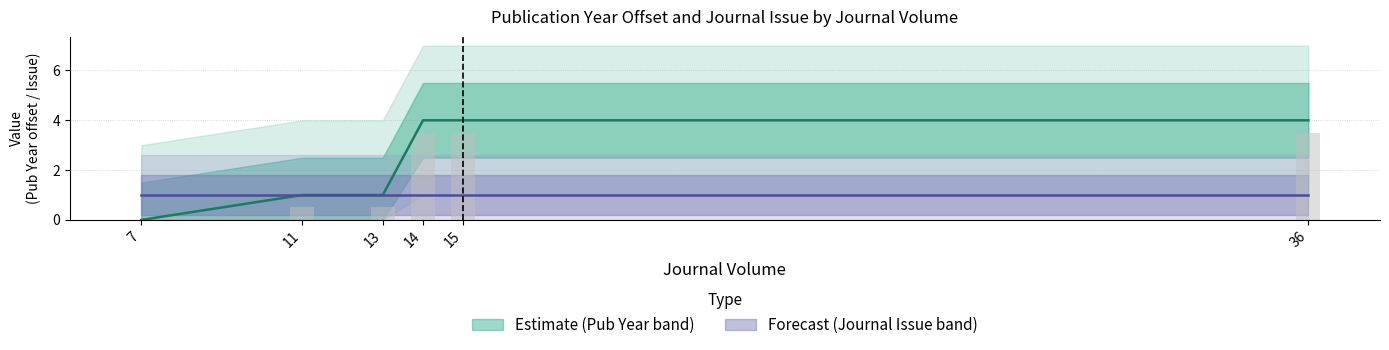

Rank the categories by value from lowest to highest.

7, 11, 13, 14, 15, 36